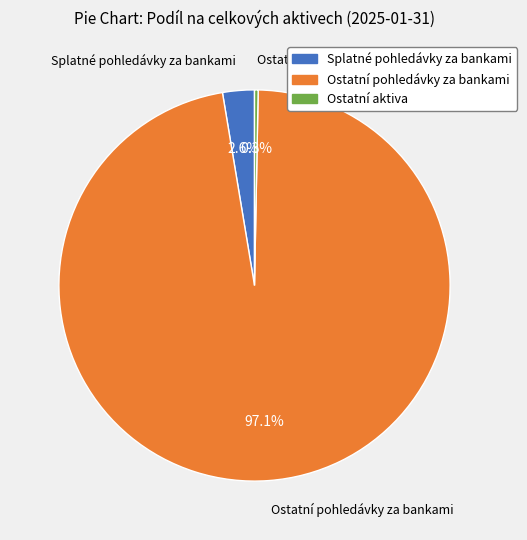

Is there any slice that represents more than half of the pie?

Yes